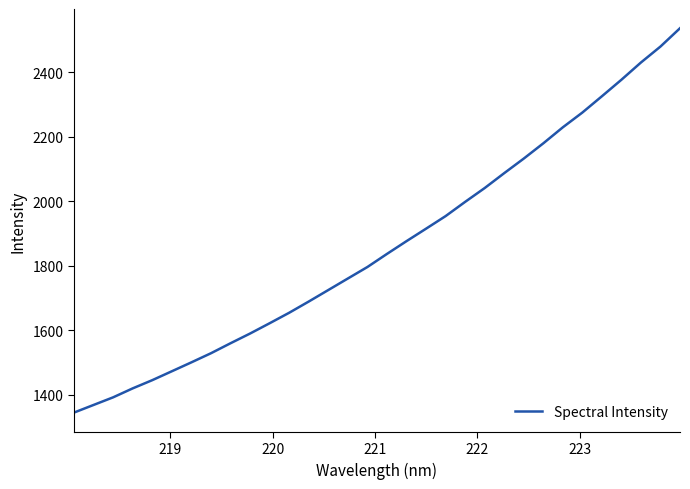

What is the difference between the second highest and second lowest values?

1112.2